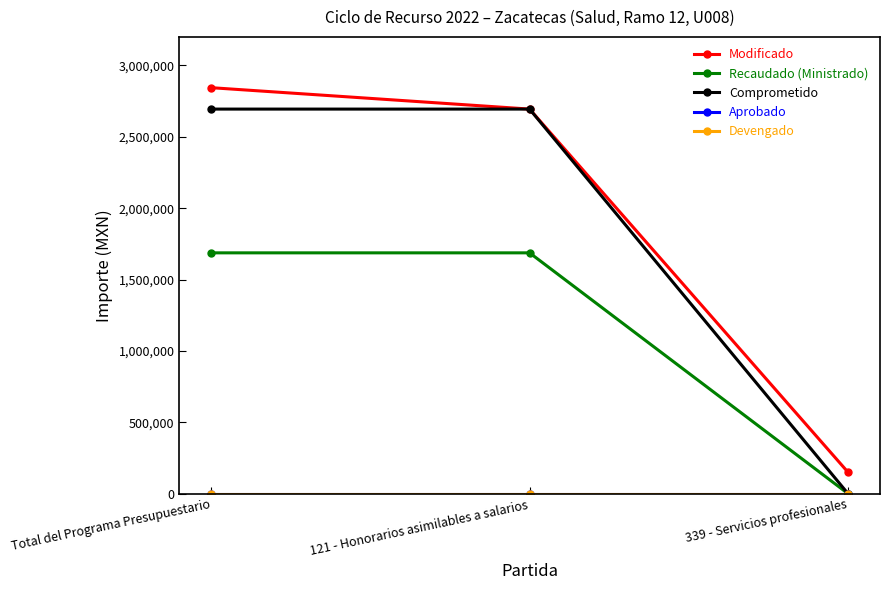

Which series has the widest spread of values?

Modificado